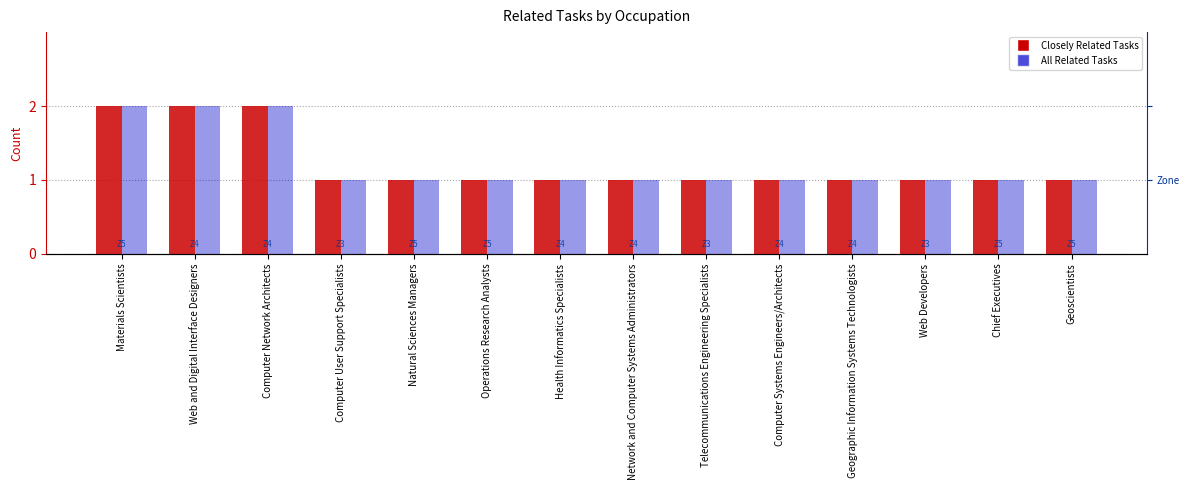

How many bars are there in total?

28